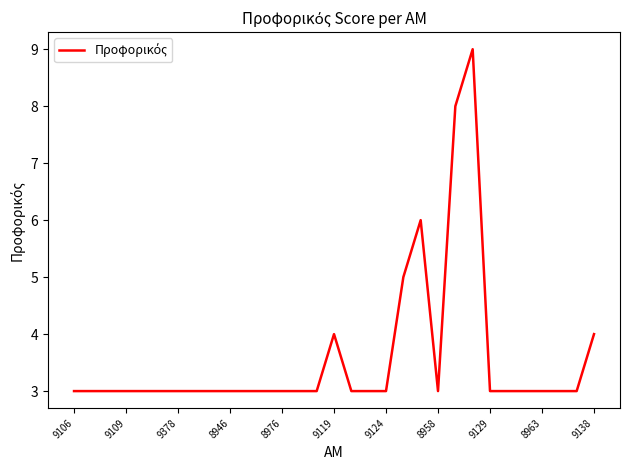

What is the difference between the maximum and minimum values?

6